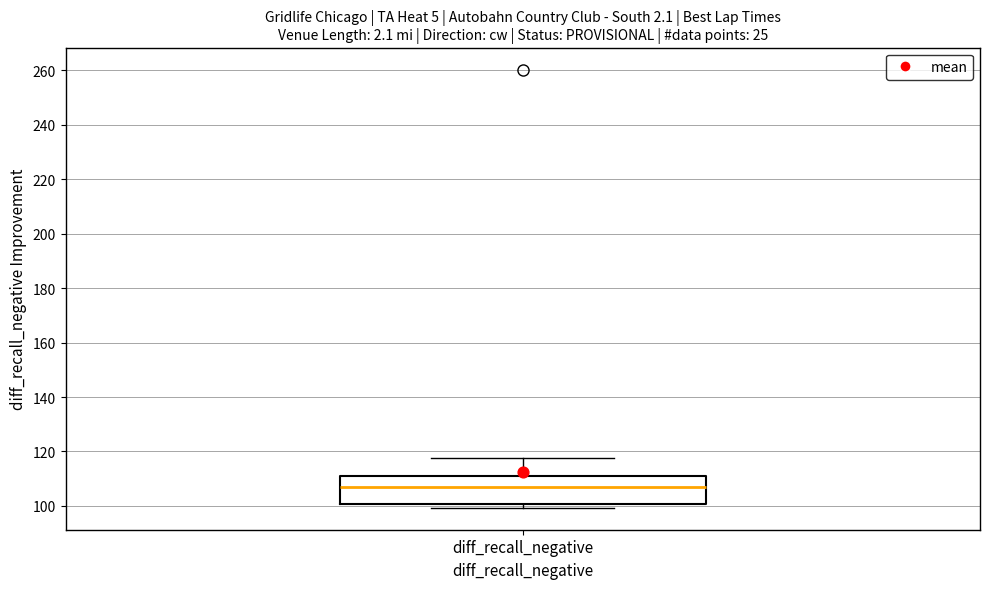

Where does the median line of the box for diff_recall_negative sit on the y-axis? The values are not printed on the chart, so give them approximately, as read against the axis.

106